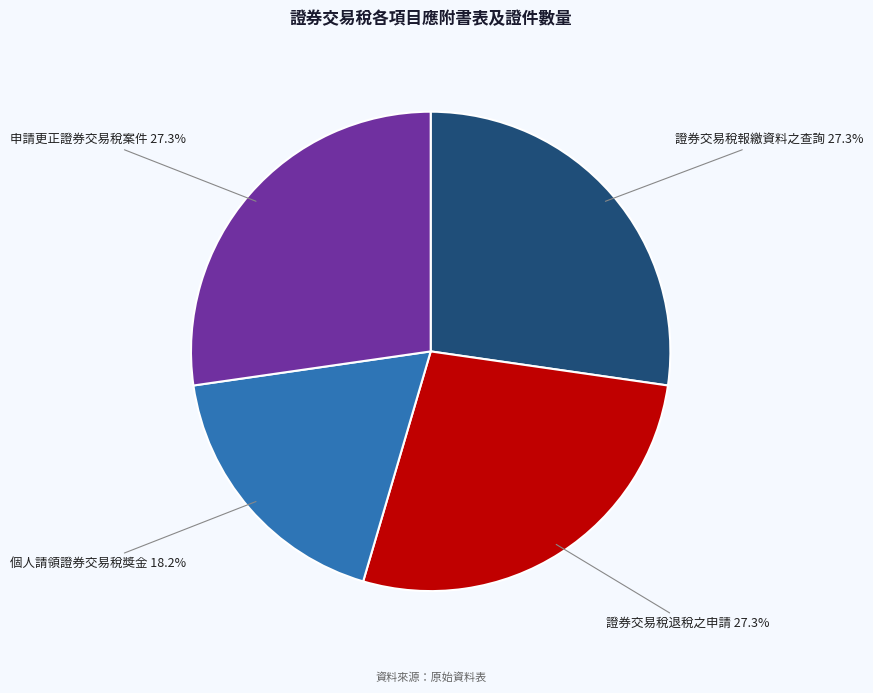

Does any single category account for the majority?

No